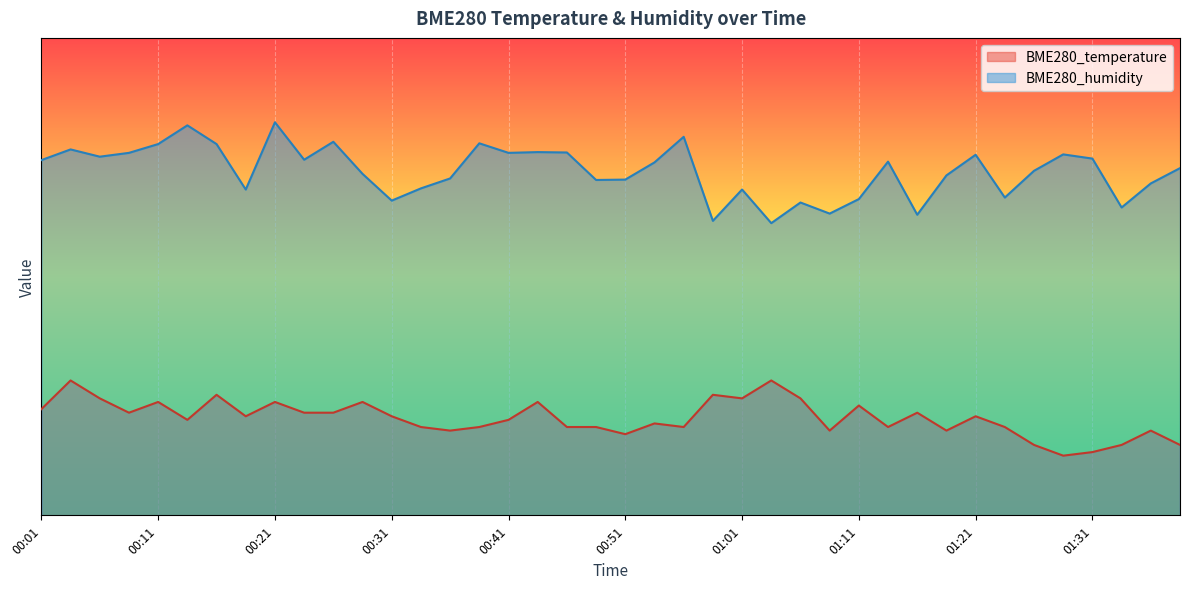

Reading left to right, transcribe all the data shown in this chart.

BME280_temperature: 00:01=22.2	00:04=28.3	00:06=24.5	00:09=21.5	00:11=23.7	00:14=20.0	00:16=25.3	00:19=20.7	00:21=23.7	00:24=21.5	00:26=21.5	00:29=23.7	00:31=20.7	00:34=18.5	00:36=17.8	00:39=18.5	00:41=20.0	00:44=23.7	00:46=18.5	00:49=18.5	00:51=17.0	00:54=19.3	00:56=18.5	00:59=25.3	01:01=24.5	01:03=28.3	01:06=24.5	01:08=17.8	01:11=23.0	01:13=18.5	01:16=21.5	01:18=17.8	01:21=20.7	01:23=18.5	01:26=14.8	01:28=12.5	01:31=13.3	01:33=14.8	01:36=17.8	01:38=14.8
BME280_humidity: 00:01=74.4	00:04=76.6	00:06=75.1	00:09=75.9	00:11=77.8	00:14=81.7	00:16=77.8	00:19=68.2	00:21=82.3	00:24=74.5	00:26=78.2	00:29=71.5	00:31=65.9	00:34=68.5	00:36=70.6	00:39=77.9	00:41=75.9	00:44=76.1	00:46=76.0	00:49=70.2	00:51=70.3	00:54=73.9	00:56=79.3	00:59=61.7	01:01=68.2	01:03=61.2	01:06=65.5	01:08=63.2	01:11=66.2	01:13=74.1	01:16=63.0	01:18=71.2	01:21=75.5	01:23=66.6	01:26=72.2	01:28=75.6	01:31=74.7	01:33=64.5	01:36=69.5	01:38=72.7